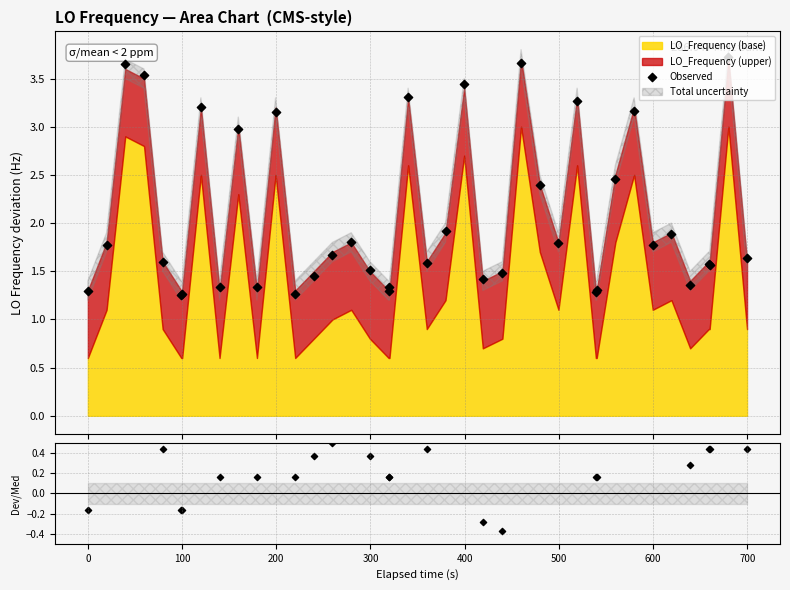

Is the value of ratio at 600 greater than the value of Observed at 12?

No